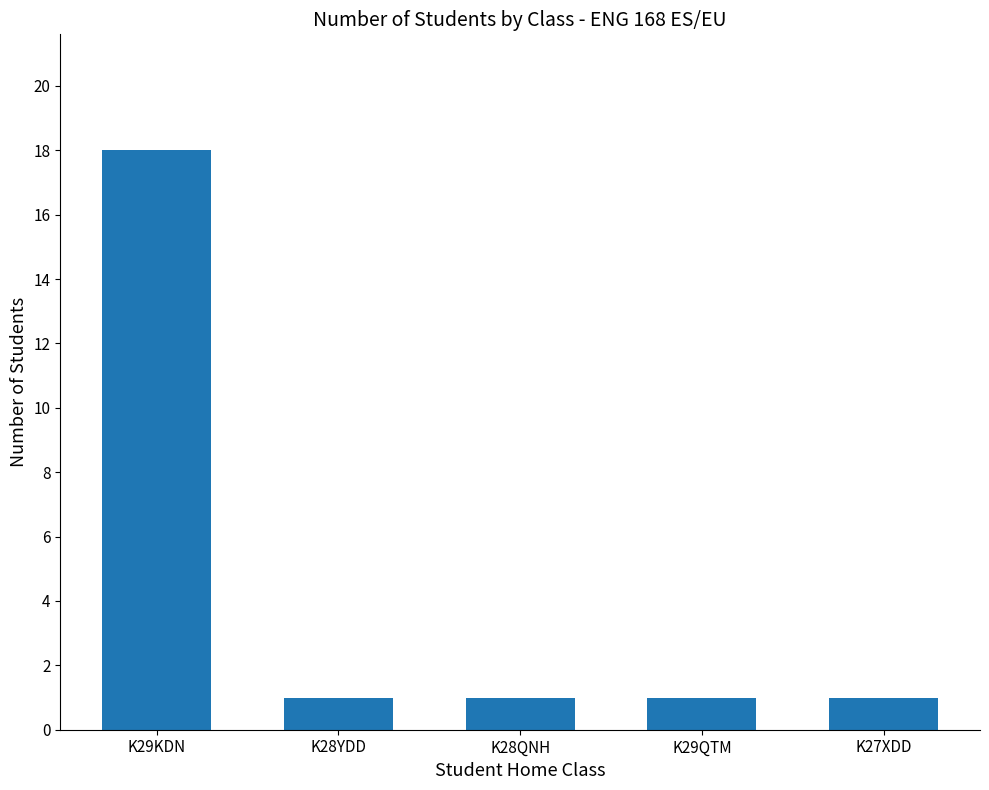

What is the average value?

4